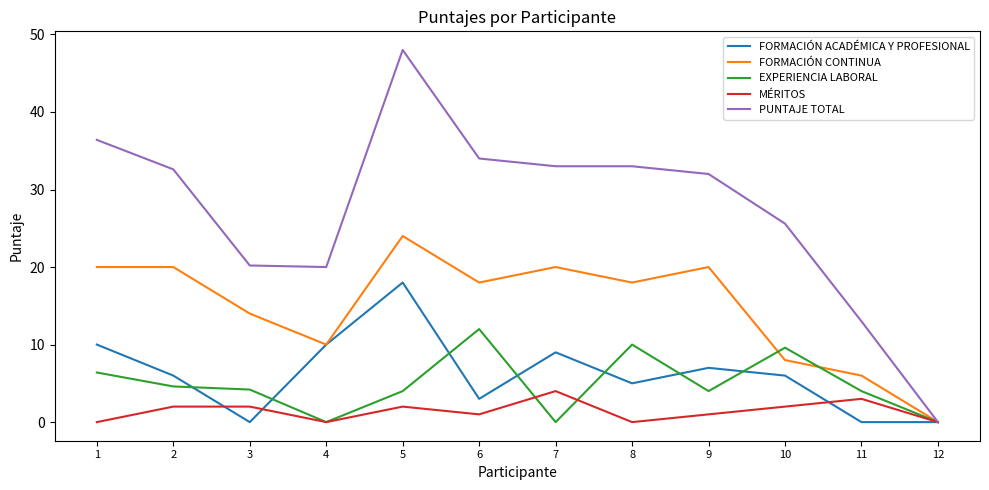

What is the spread (max minus min) of values at 2?

30.6